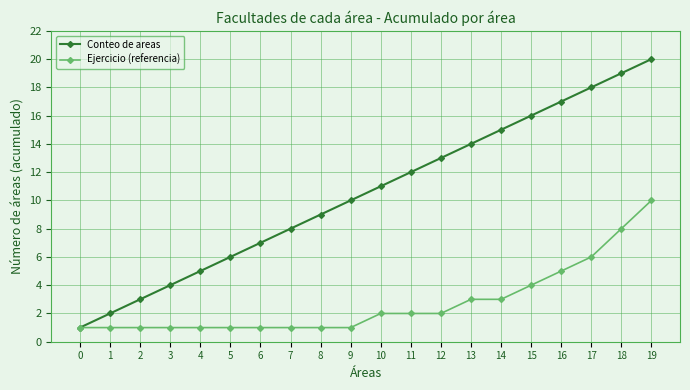

Which category has the highest value in the Ejercicio (referencia) series?

19